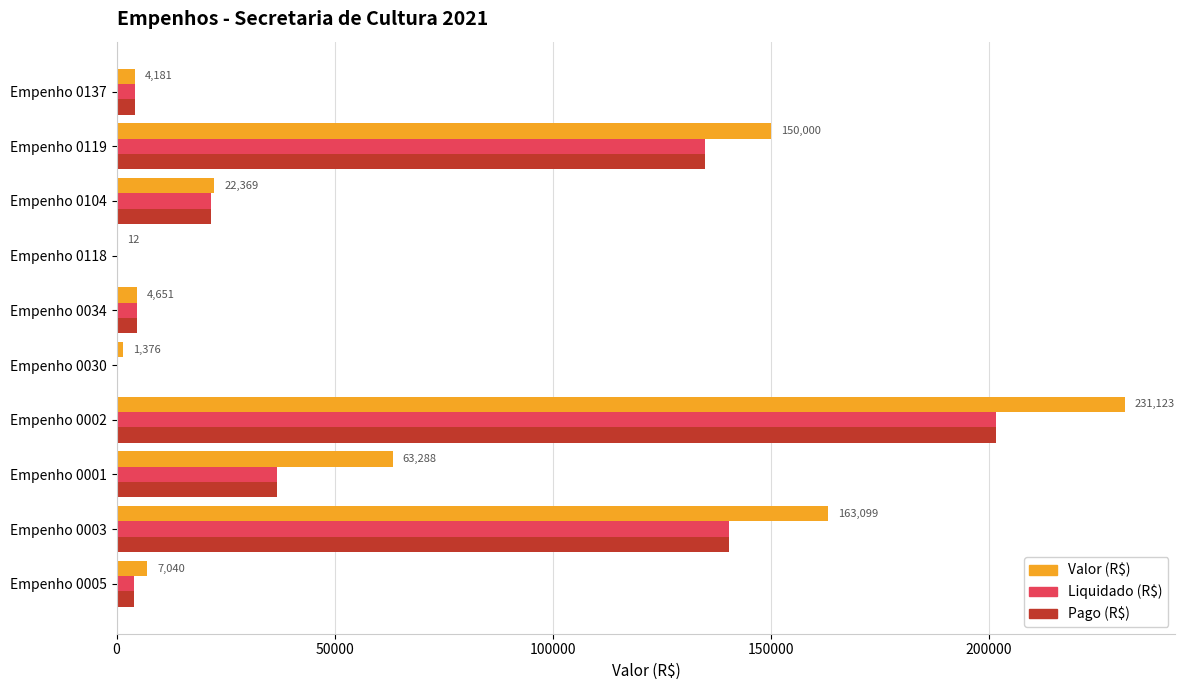

What is the total value across all series at Empenho 0104?

65577.9